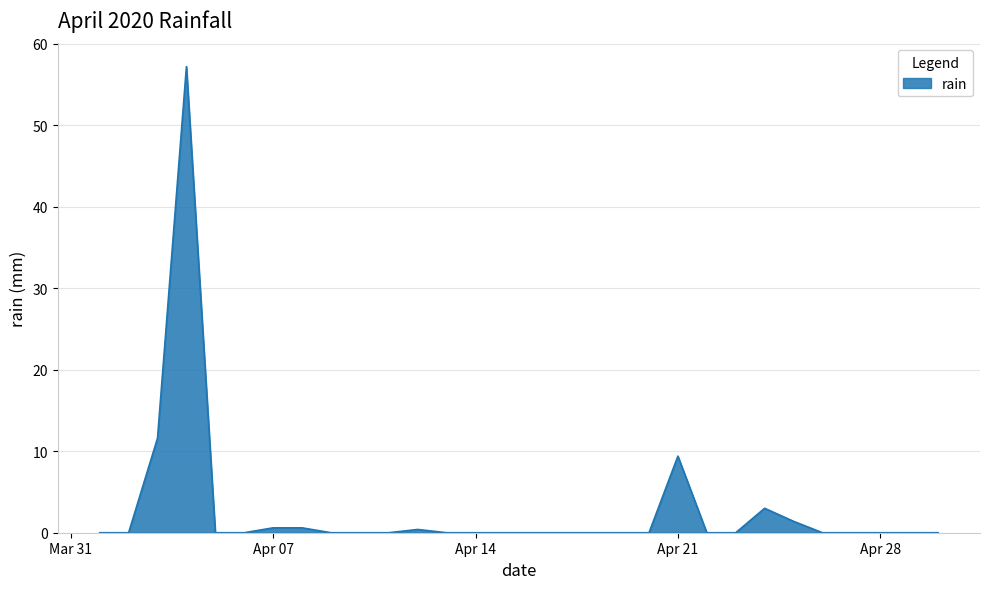

Count the number of categories in the chart.

30